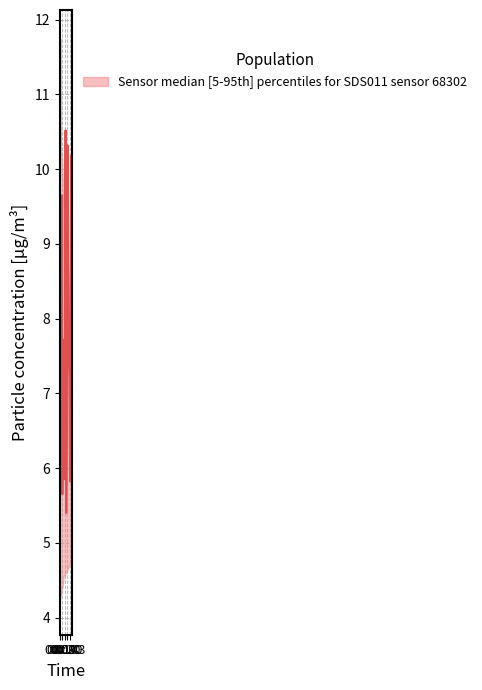

The P2_median series shows 8.2 at 00:38. True or false?

False